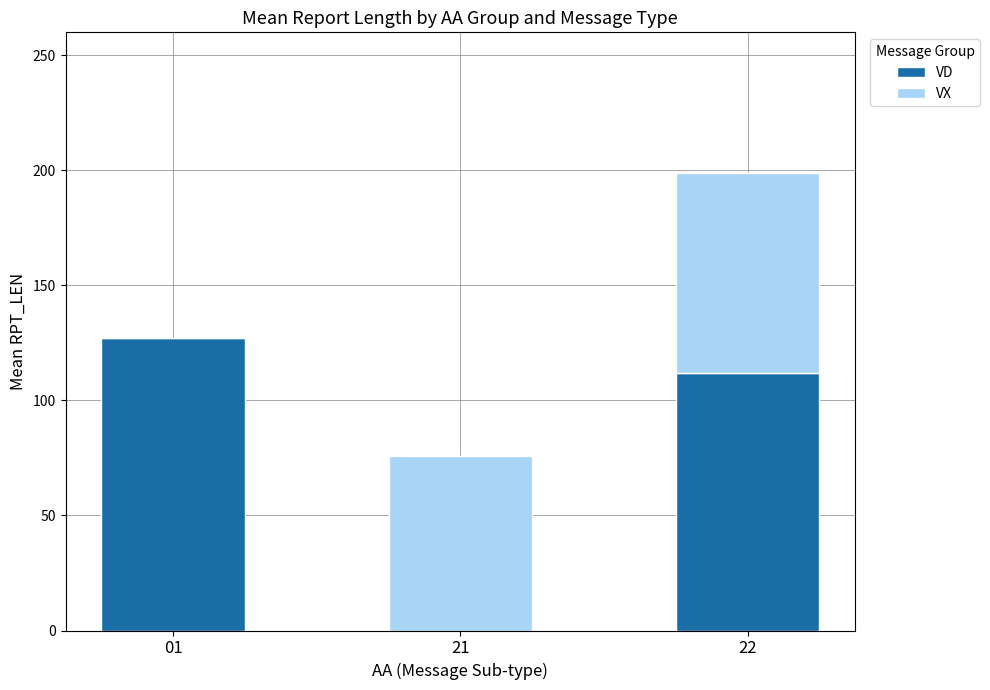

What is the sum of the VD values at 21 and 01?

127.1